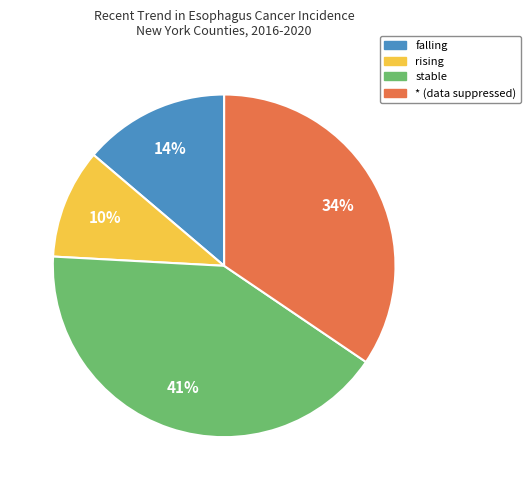

How many segments does this pie chart have?

4